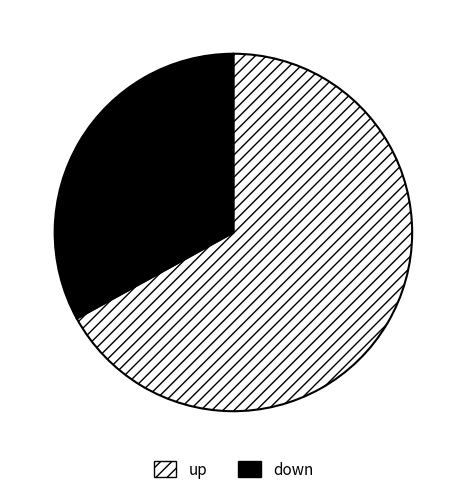

Count the number of slices in the pie.

2